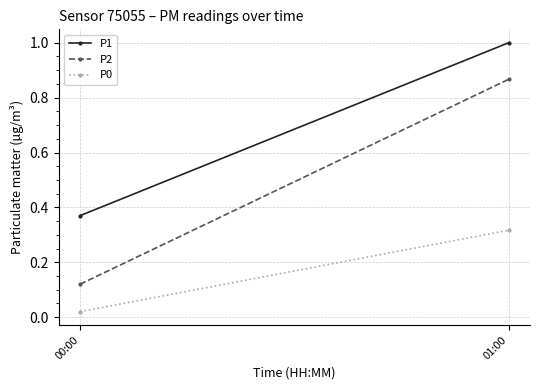

Is it true that P1 equals 0.5 at 01:00?

False